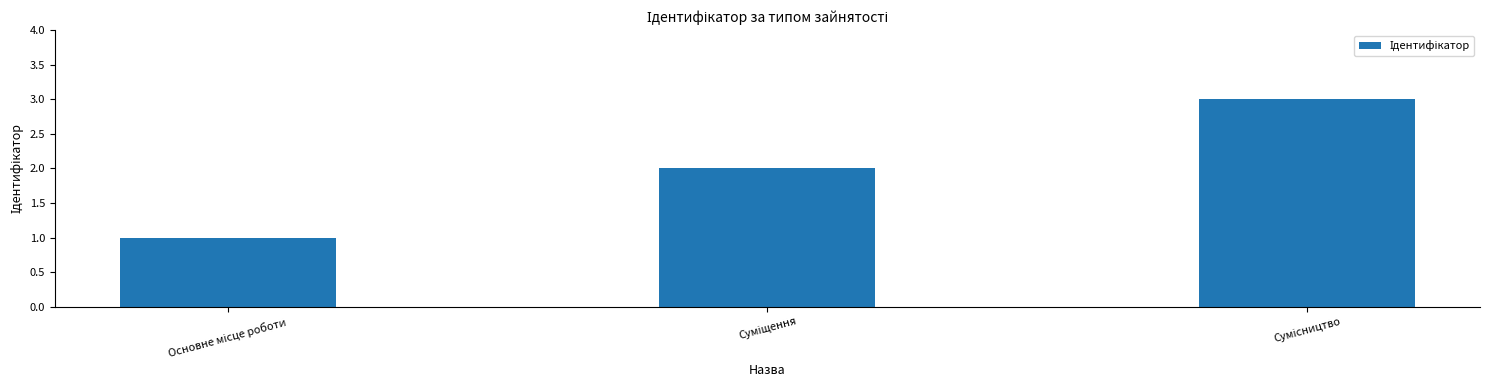

What is the maximum value shown in the chart?

3